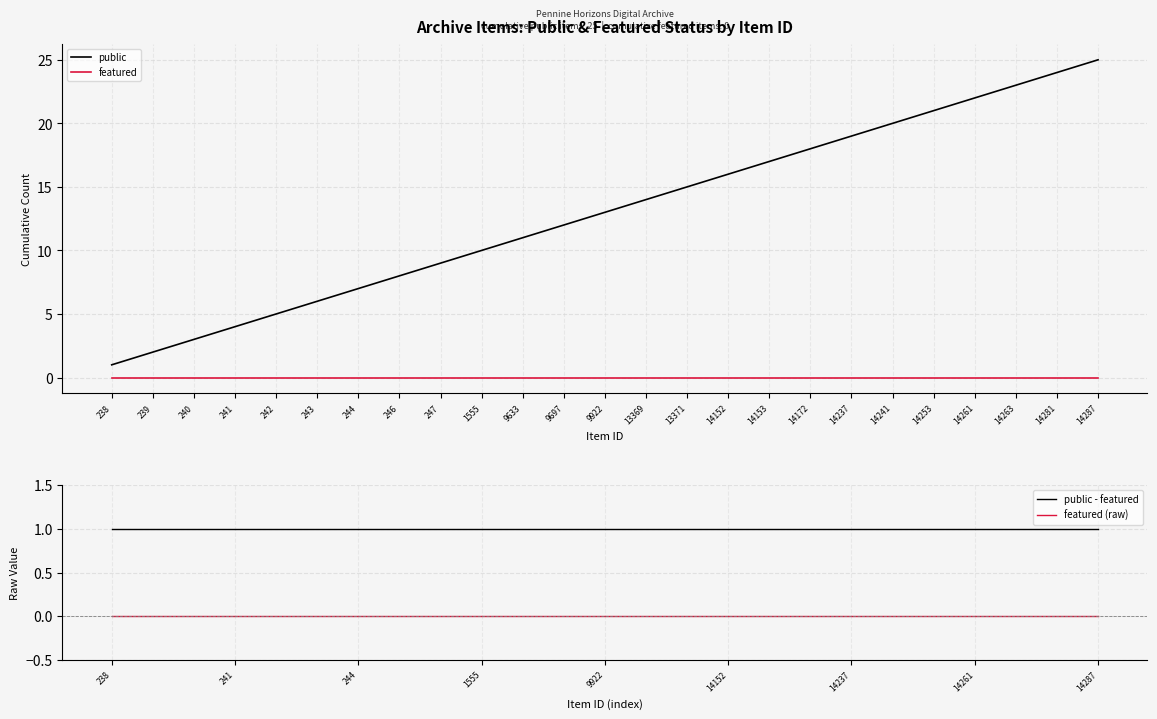

Reading right to left, list all the values displayed in this chart.

public: 25	24	23	22	21	20	19	18	17	16	15	14	13	12	11	10	9	8	7	6	5	4	3	2	1
featured: 0	0	0	0	0	0	0	0	0	0	0	0	0	0	0	0	0	0	0	0	0	0	0	0	0
public - featured: 1	1	1	1	1	1	1	1	1	1	1	1	1	1	1	1	1	1	1	1	1	1	1	1	1
featured (raw): 0	0	0	0	0	0	0	0	0	0	0	0	0	0	0	0	0	0	0	0	0	0	0	0	0